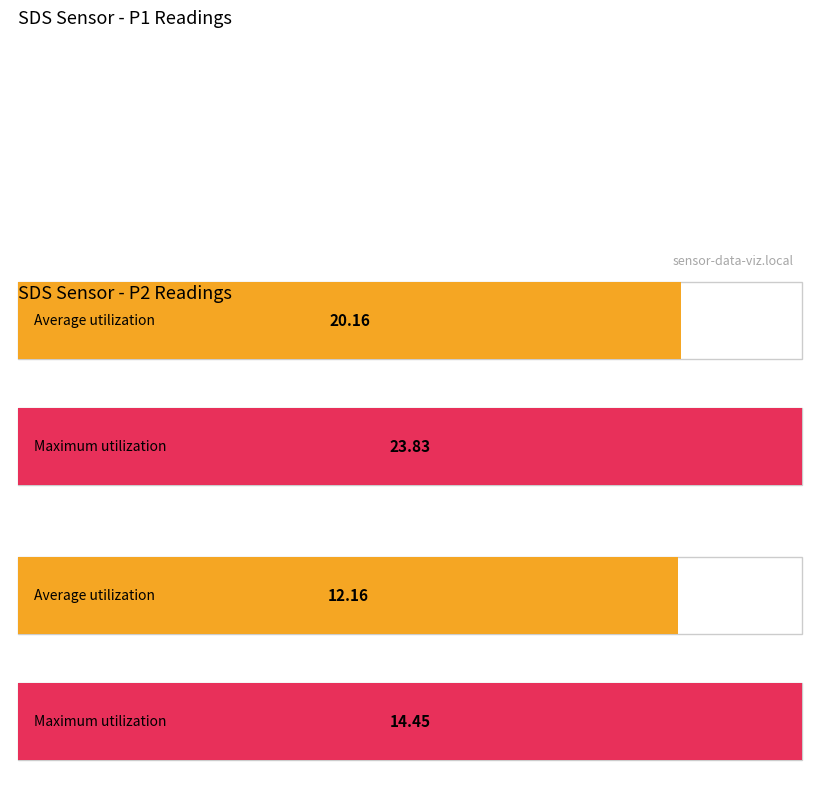

Between SDS_P1 and SDS_P2, which series saw the biggest shift?

Maximum utilization